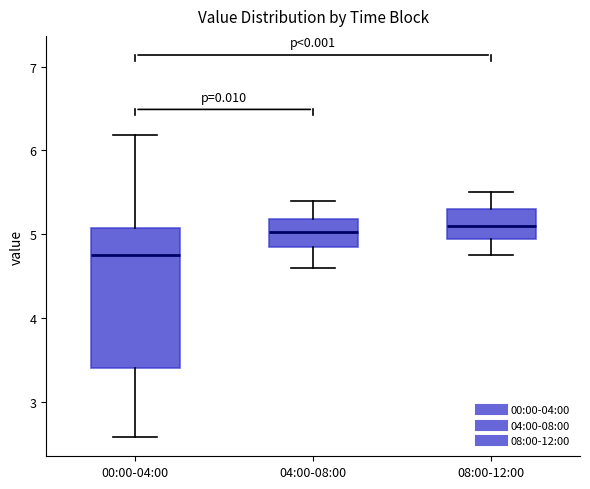

Reading left to right, transcribe this box plot: for each box, give where its median line is, the range the box spans, and where its two whiskers end, as read against the y-axis. The values are not printed on the chart, so give them approximately, as read against the axis.

00:00-04:00: median 4.8, box 3.4 to 5.1, whiskers 2.6 to 6.2
04:00-08:00: median 5.0, box 4.9 to 5.2, whiskers 4.6 to 5.4
08:00-12:00: median 5.1, box 4.9 to 5.3, whiskers 4.8 to 5.5